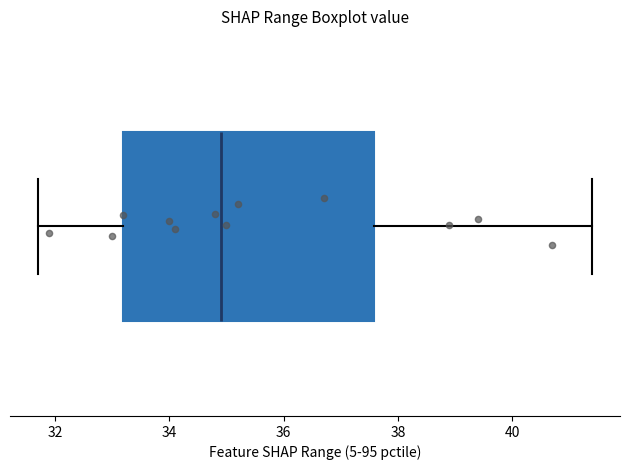

Where is the left edge of the box on the x-axis? The values are not printed on the chart, so give them approximately, as read against the axis.

33.2